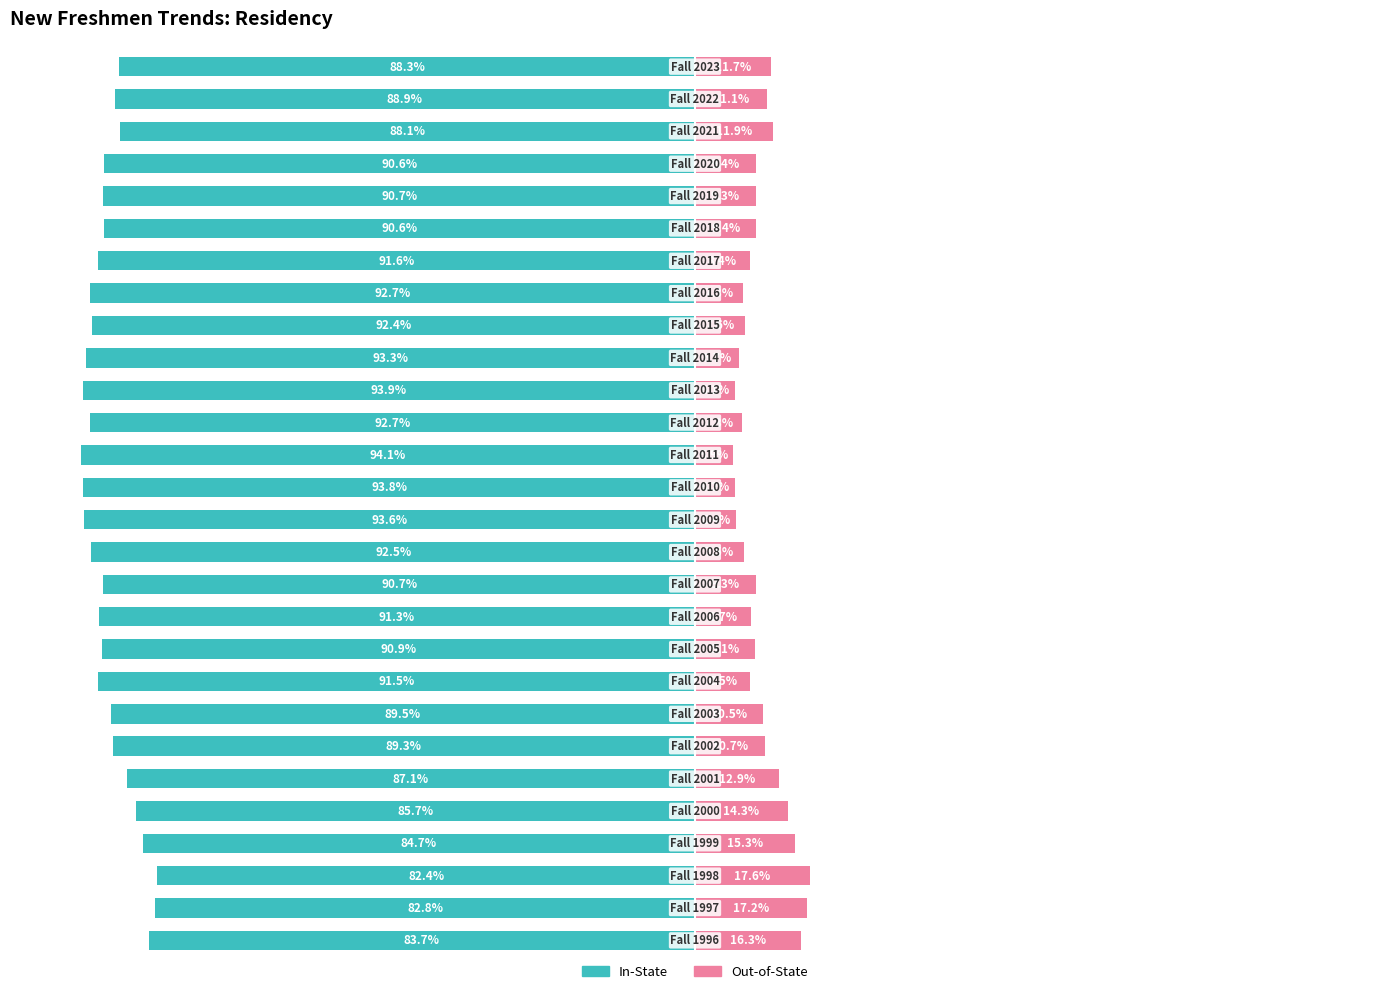

The value of Out-of-State at 17 is 2.2. True or false?

False